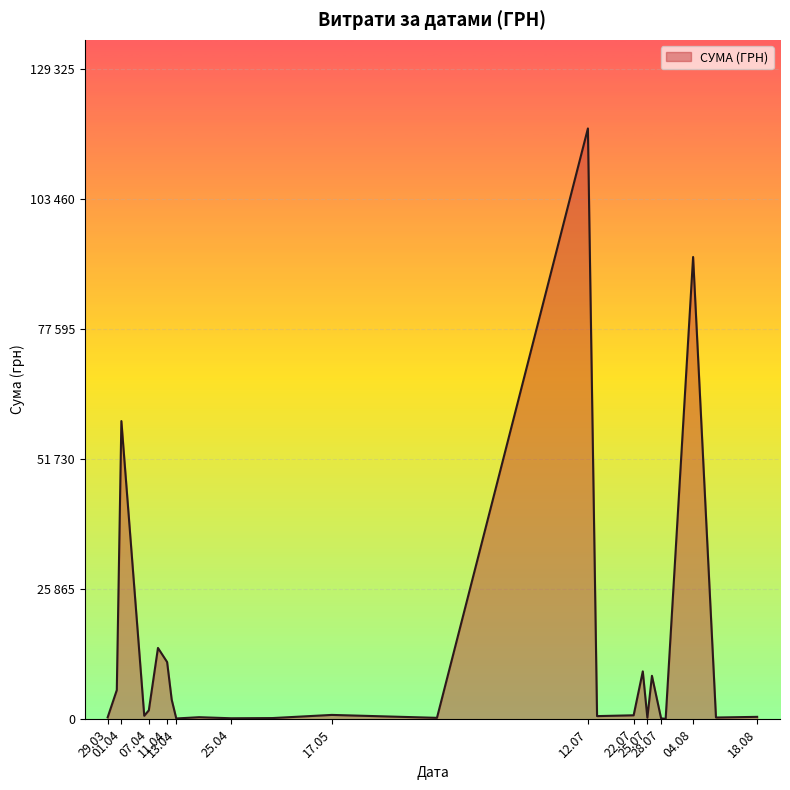

At which category does the chart reach its peak across all series?

12.07.2016